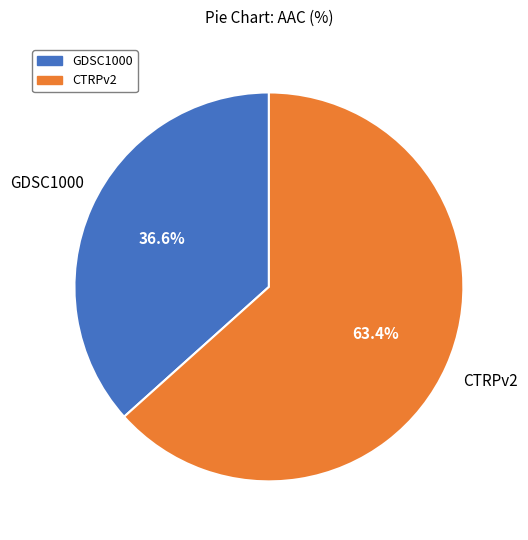

The CTRPv2 slice represents 63% of the pie. True or false?

True